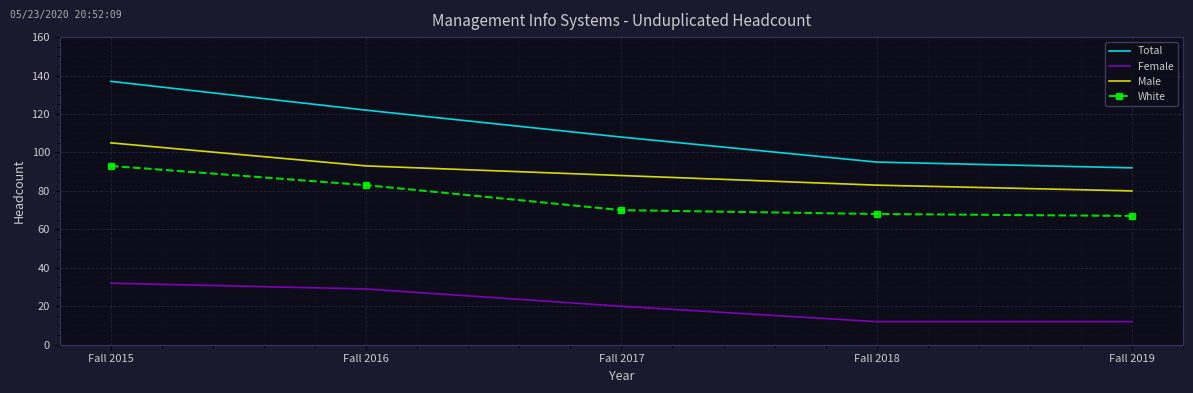

Rank the series at Fall 2015 from lowest to highest value.

Female, White, Male, Total